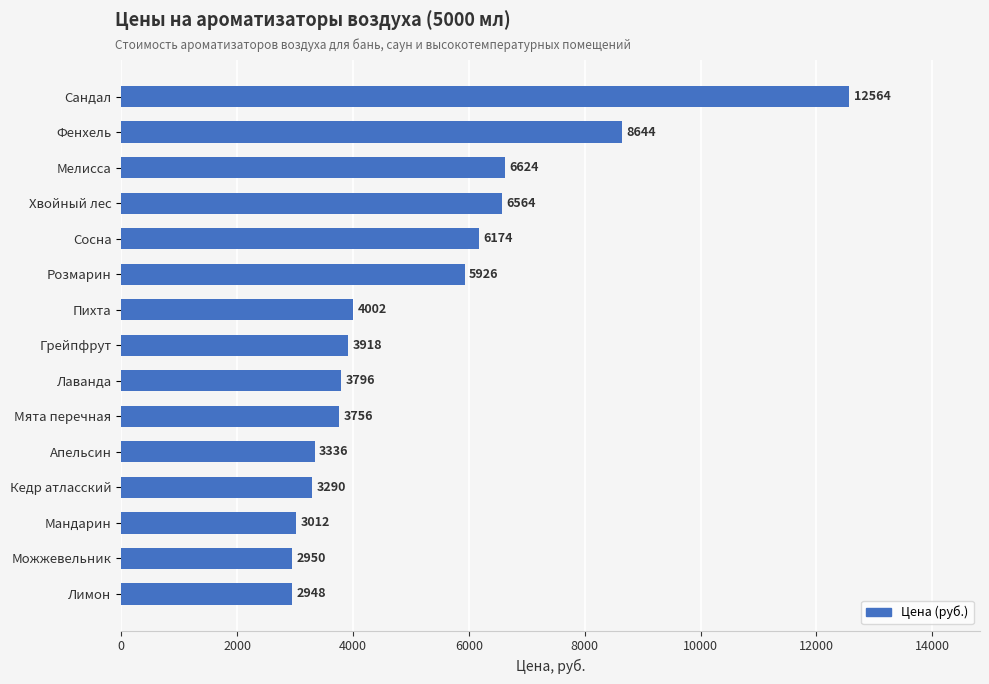

What is the difference between the maximum and minimum values?

9616